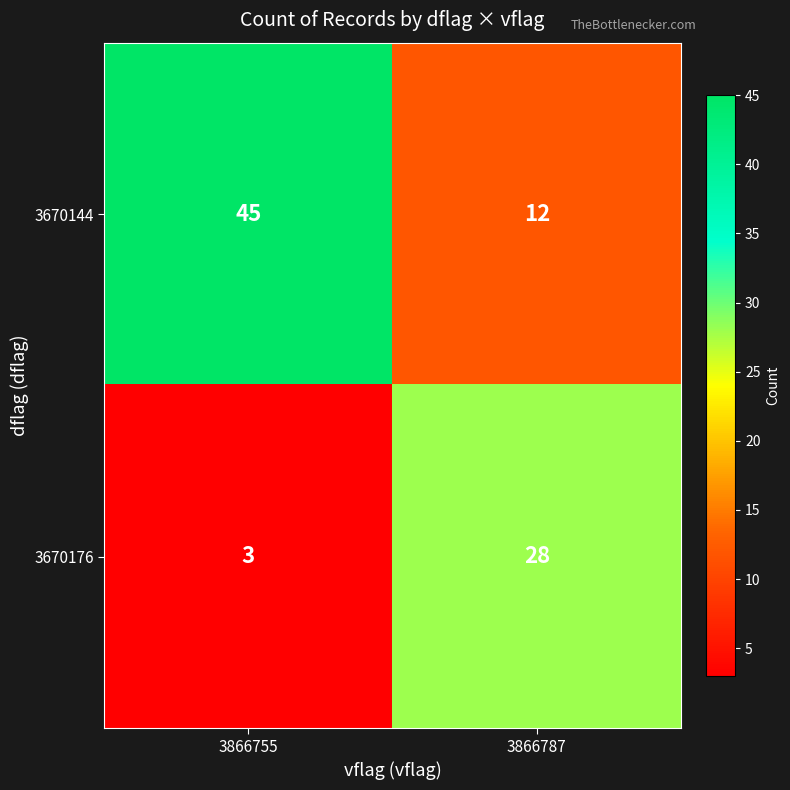

At how many categories does at least one series exceed 41?

1